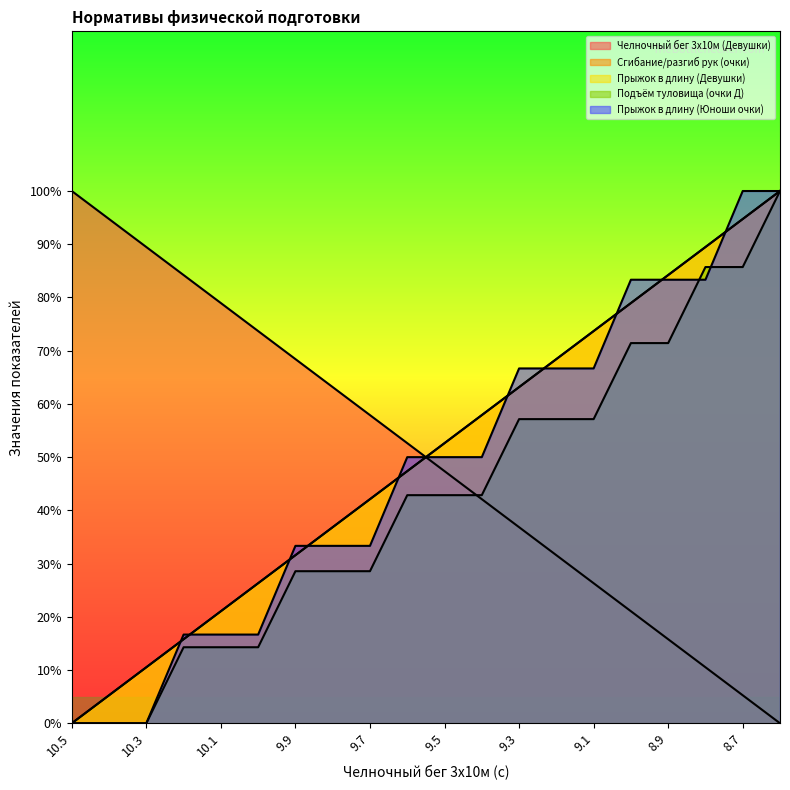

What is the label of the 15th point from the left?

9.1